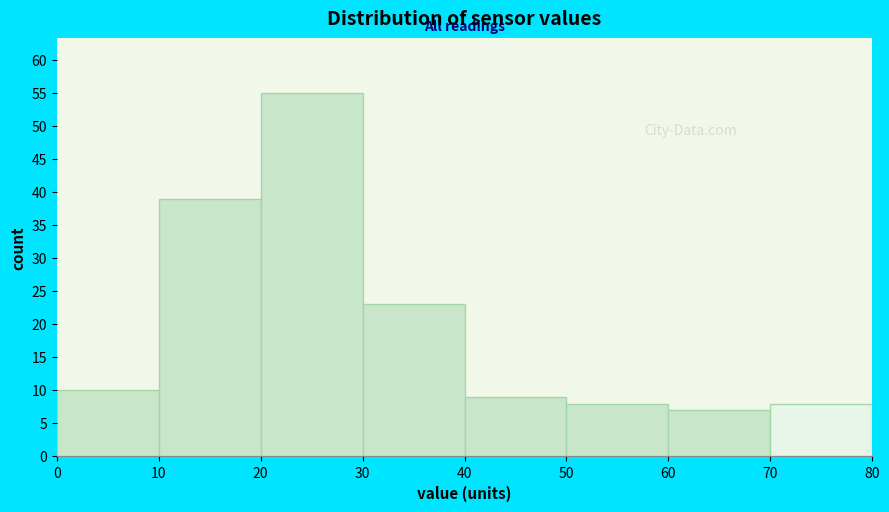

Reading left to right, list every bar in this chart as the range it spans on the x-axis followed by its height. The values are not printed on the chart, so give them approximately, as read against the axis.

0 to 10: 10
10 to 20: 39
20 to 30: 55
30 to 40: 23
40 to 50: 9
50 to 60: 8
60 to 70: 7
70 to 80: 8